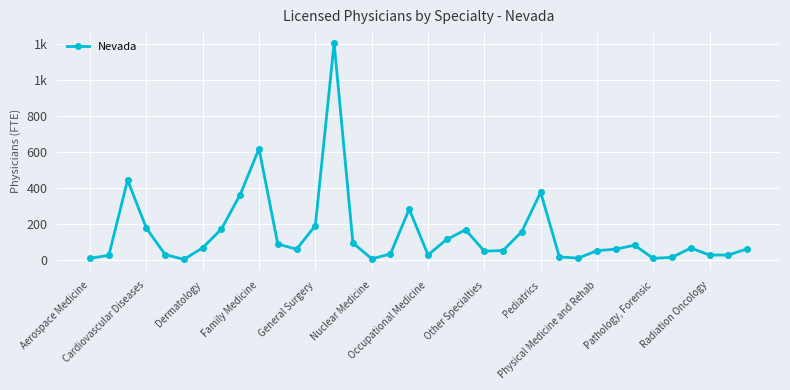

What is the label of the 15th point from the left?

14